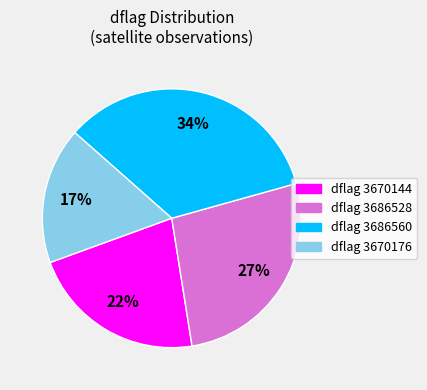

Combined, do dflag 3670176 and dflag 3686528 account for over 50%?

No